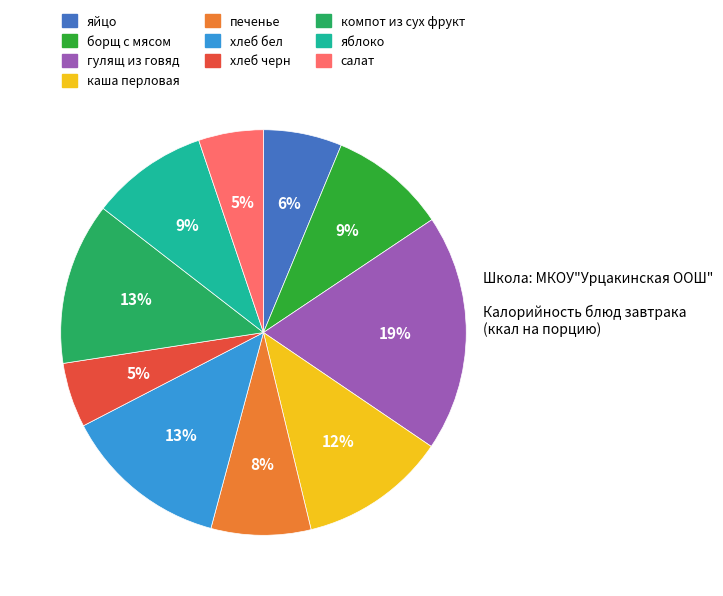

Which slice is the largest?

гулящ из говяд